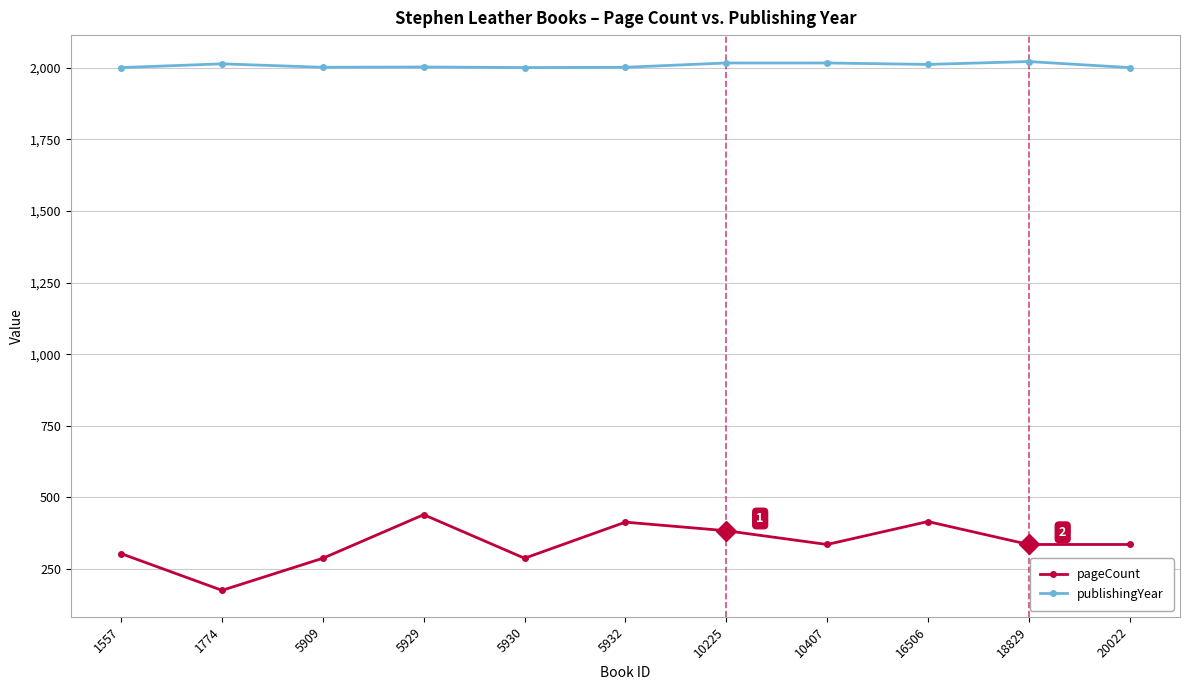

True or false: pageCount and publishingYear cross at least once.

False